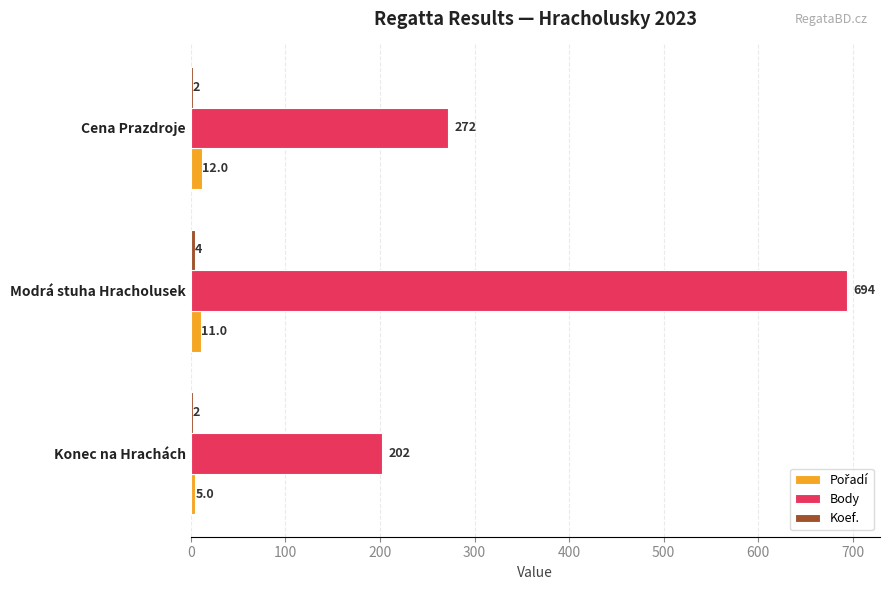

Which category has the highest value across all series?

Modrá stuha Hracholusek